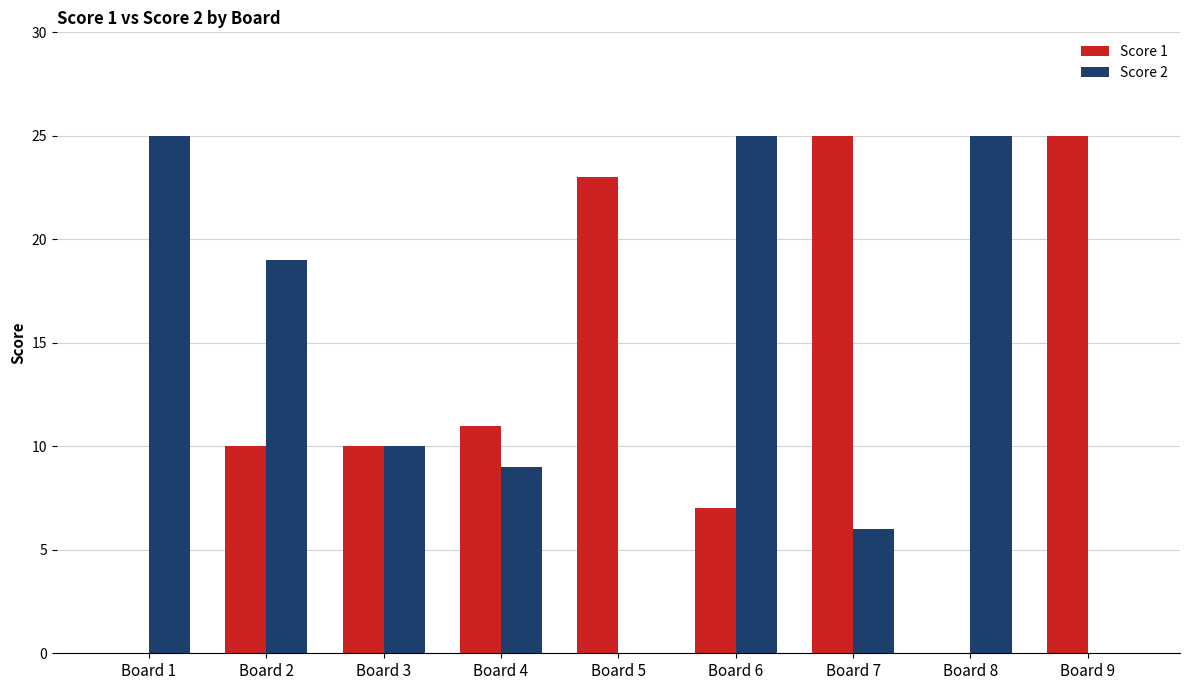

Reading left to right, list all the values displayed in this chart.

Score 1: 0	10	10	11	23	7	25	0	25
Score 2: 25	19	10	9	0	25	6	25	0